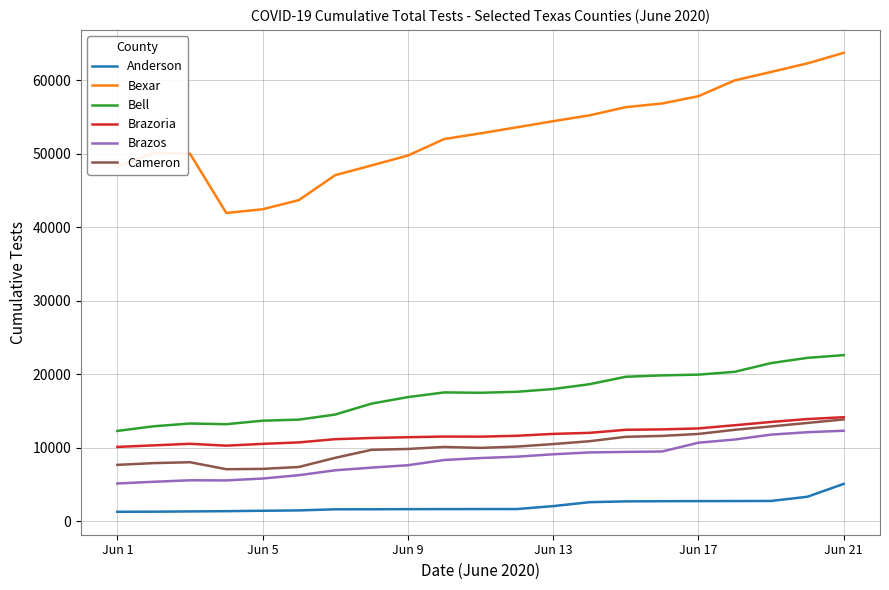

Which series has the largest total across all categories?

Bexar